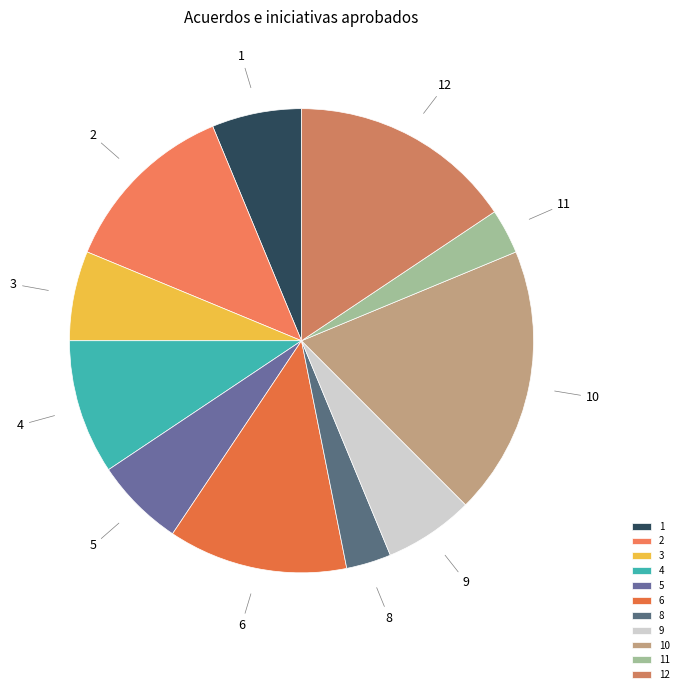

Is it true that 5 is 6% of the pie?

True